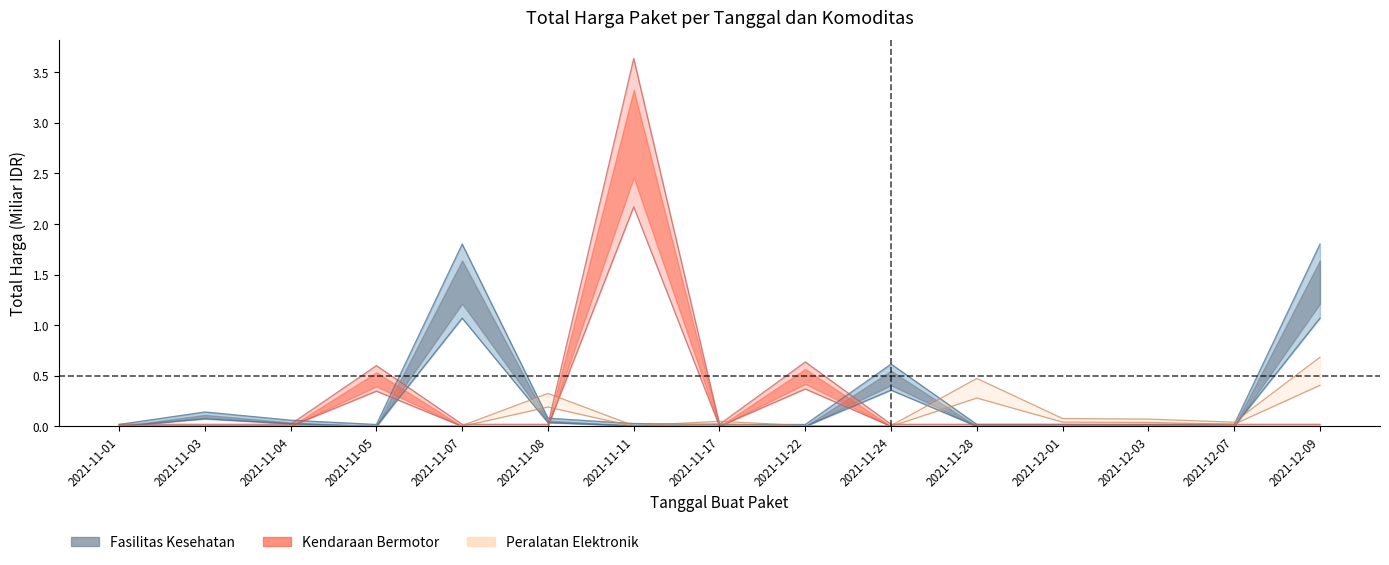

Reading right to left, extract all data points from this chart.

Total Harga (Fasilitas Kesehatan): 2021-12-09=1.8	2021-12-07=0.0	2021-12-03=0.0	2021-12-01=0.0	2021-11-28=0.0	2021-11-24=0.6	2021-11-22=0.0	2021-11-17=0.0	2021-11-11=0.0	2021-11-08=0.1	2021-11-07=1.8	2021-11-05=0.0	2021-11-04=0.1	2021-11-03=0.1	2021-11-01=0.0
Total Harga (Kendaraan Bermotor): 2021-12-09=0.0	2021-12-07=0.0	2021-12-03=0.0	2021-12-01=0.0	2021-11-28=0.0	2021-11-24=0.0	2021-11-22=0.4	2021-11-17=0.0	2021-11-11=2.2	2021-11-08=0.0	2021-11-07=0.0	2021-11-05=0.3	2021-11-04=0.0	2021-11-03=0.0	2021-11-01=0.0
Total Harga (Elektronik): 2021-12-09=0.7	2021-12-07=0.0	2021-12-03=0.1	2021-12-01=0.1	2021-11-28=0.5	2021-11-24=0.0	2021-11-22=0.0	2021-11-17=0.1	2021-11-11=0.0	2021-11-08=0.3	2021-11-07=0.0	2021-11-05=0.0	2021-11-04=0.0	2021-11-03=0.0	2021-11-01=0.0